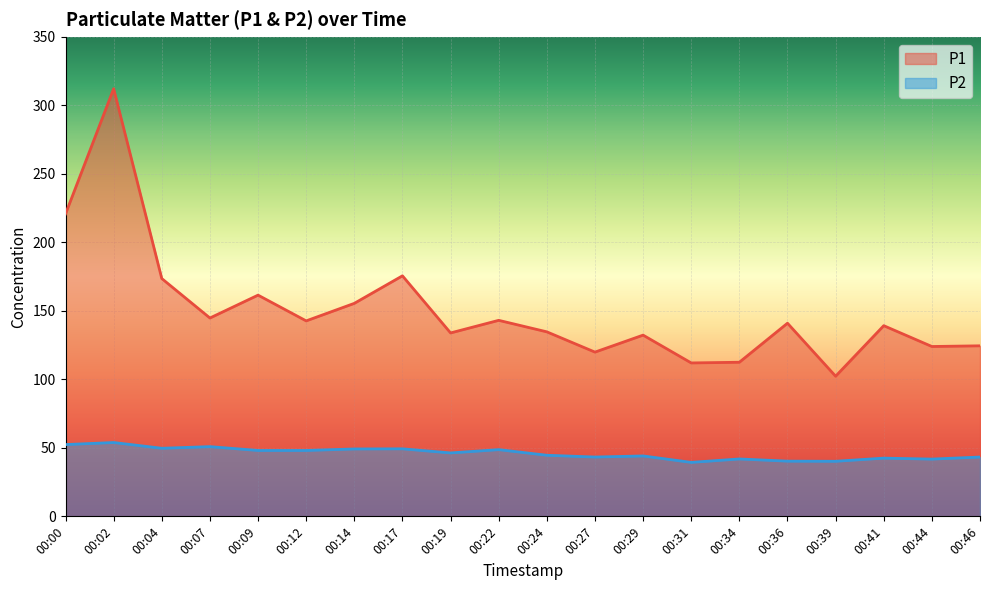

True or false: P2 and P1 cross at least once.

False